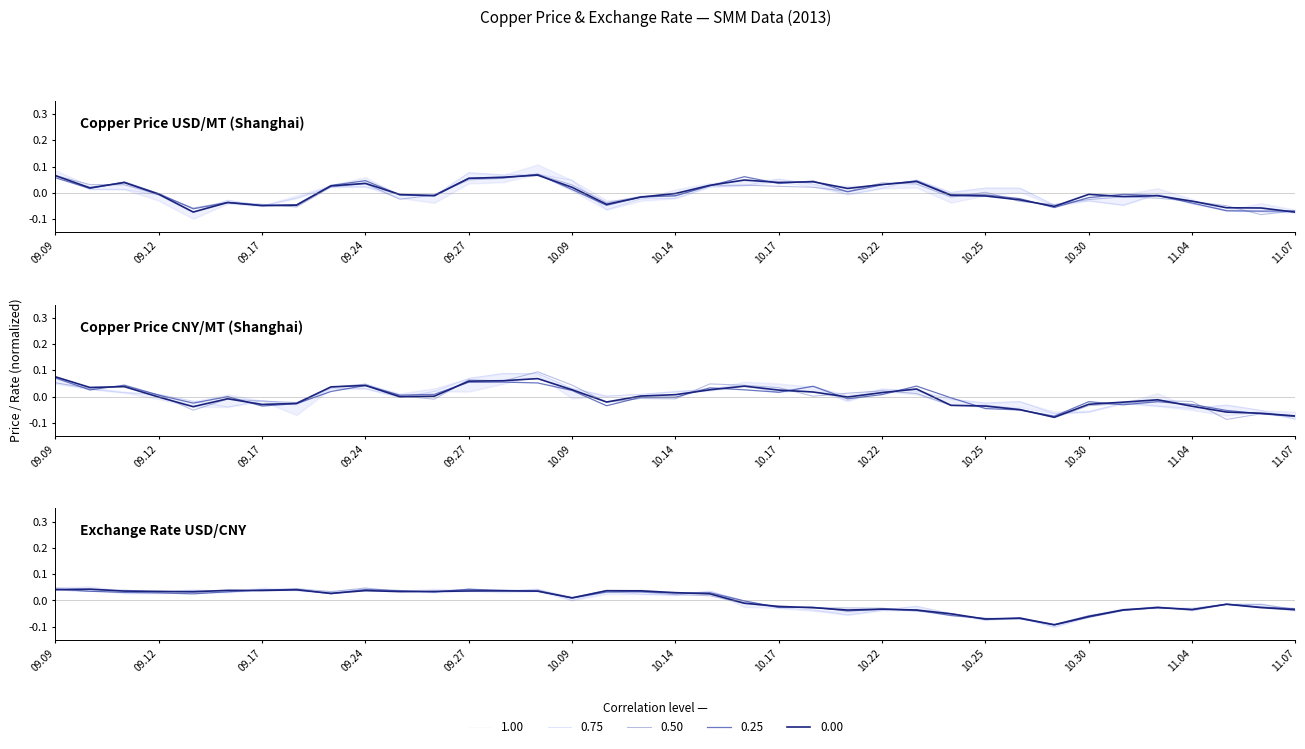

How many values in Copper USD/MT are below zero?

21